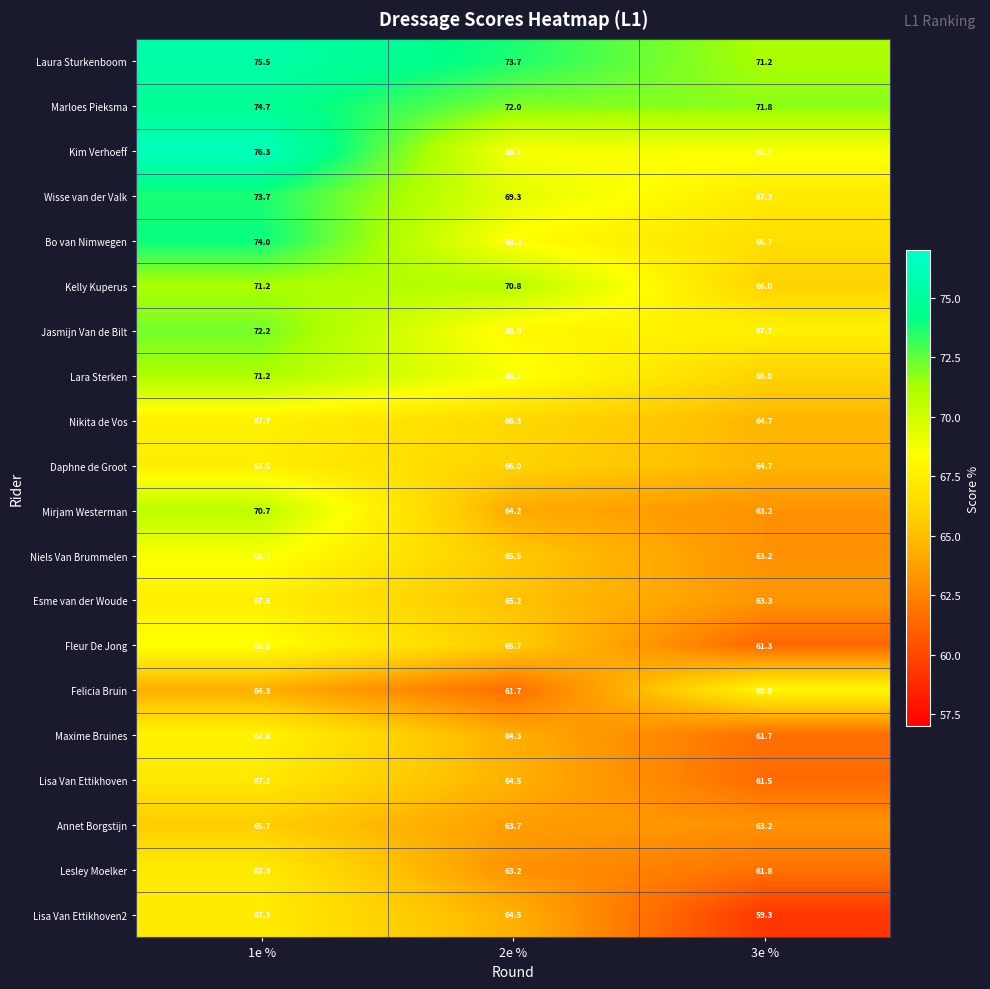

Which series changed the most between 2e % and 3e %?

Felicia Bruin